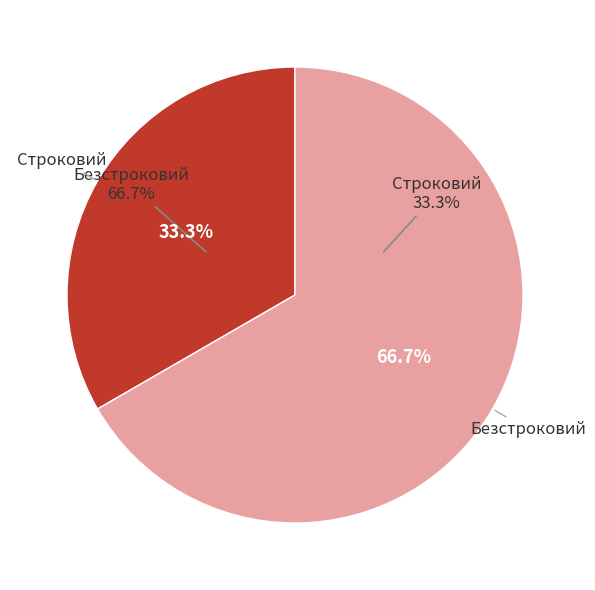

Does any single category account for the majority?

Yes